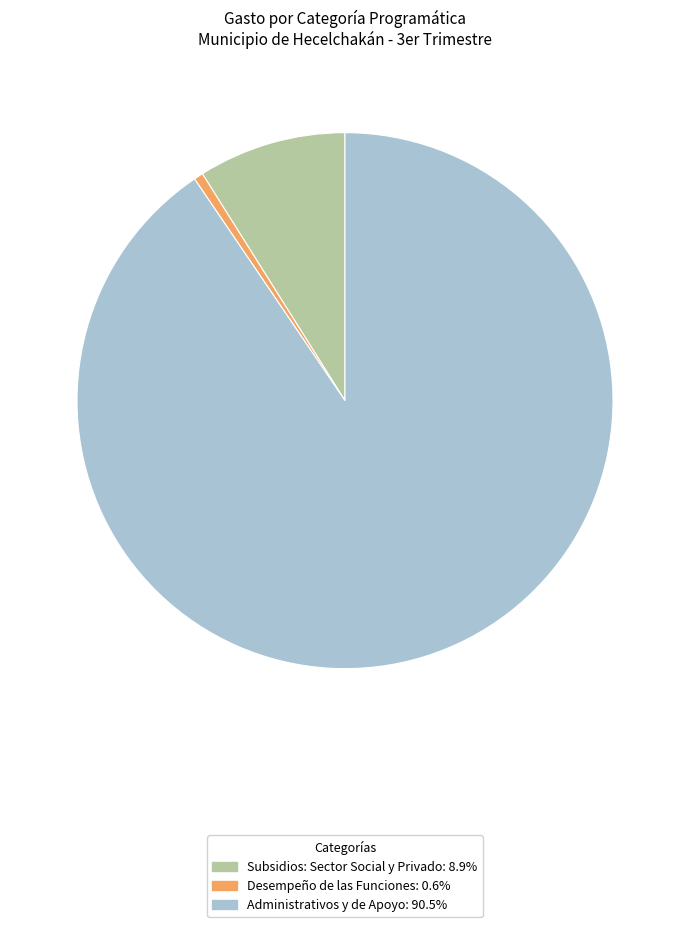

Does any single category account for the majority?

Yes